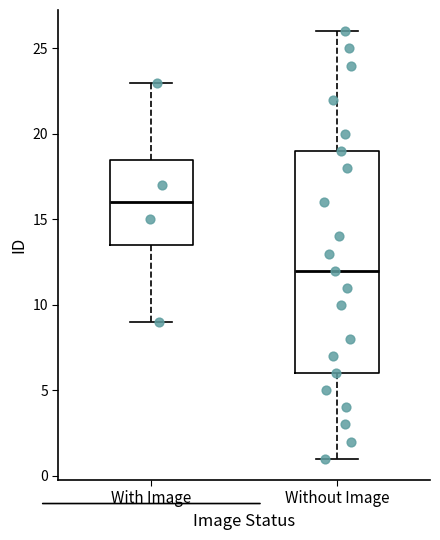

Where is the lower edge of the box for With Image on the y-axis? The values are not printed on the chart, so give them approximately, as read against the axis.

13.5